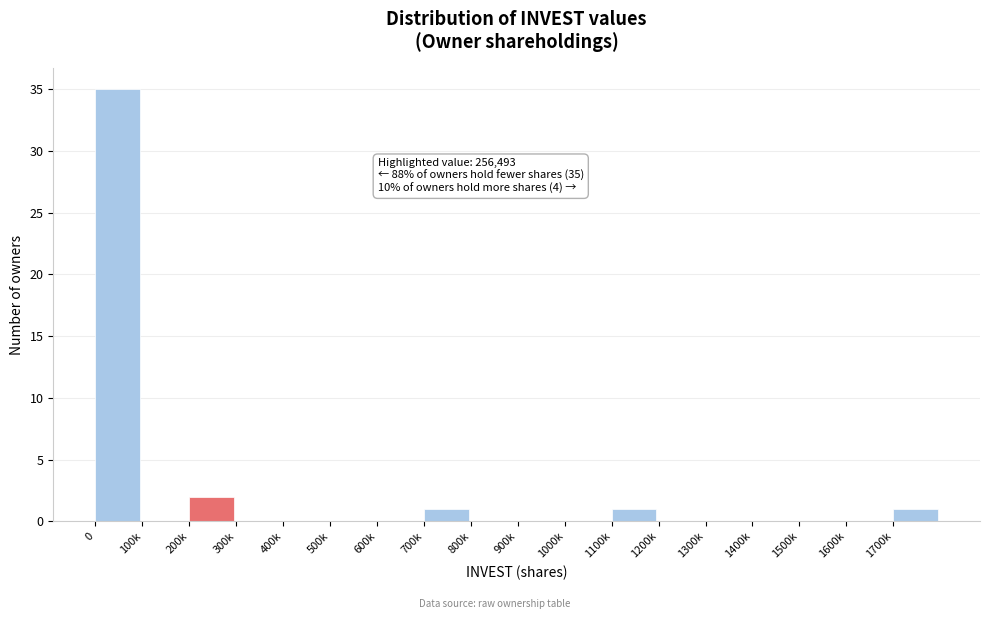

Reading left to right, transcribe all the data shown in this chart.

0=35	100k=0	200k=2	300k=0	400k=0	500k=0	600k=0	700k=1	800k=0	900k=0	1000k=0	1100k=1	1200k=0	1300k=0	1400k=0	1500k=0	1600k=0	1700k=1